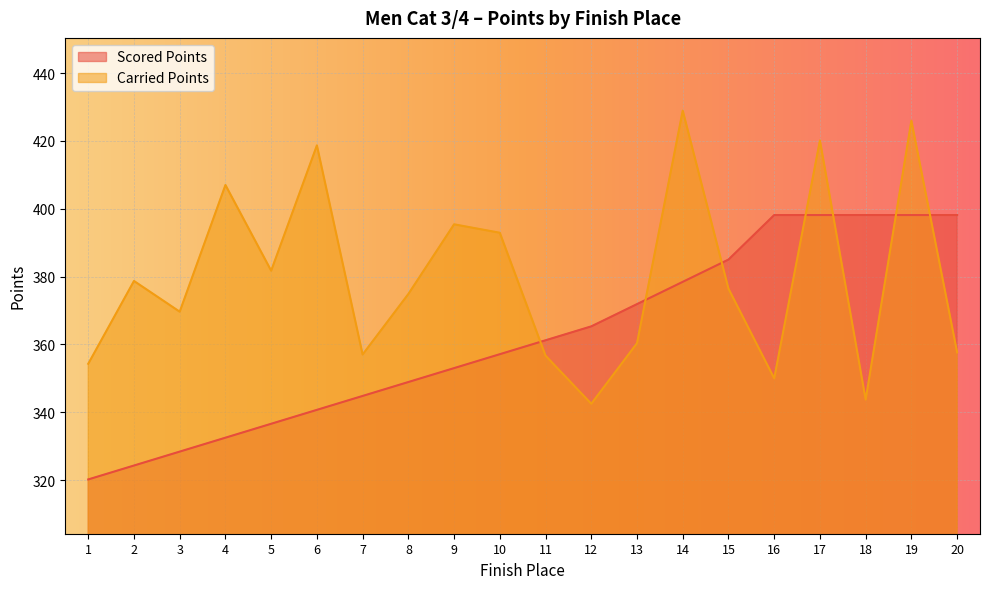

What is the average value of the Scored Points series?

362.0